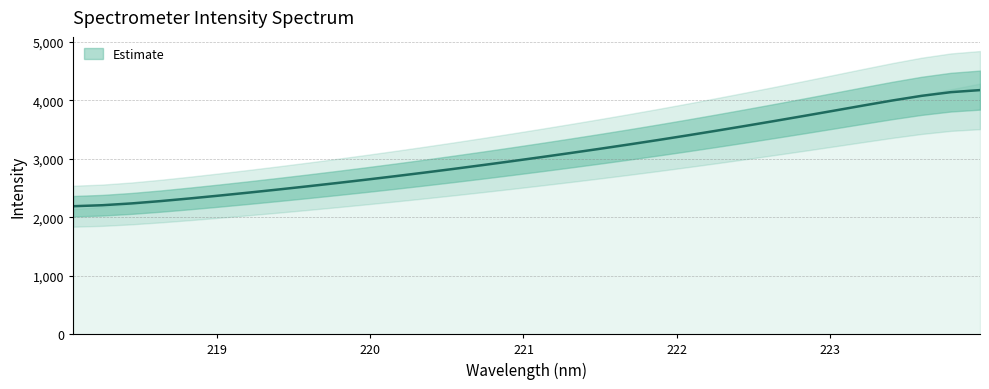

Reading left to right, extract all data points from this chart.

2187.4	2204.6	2235.5	2275.7	2321.2	2369.8	2420.5	2473.0	2527.3	2583.3	2641.1	2700.7	2762.3	2825.8	2891.1	2958.3	3027.1	3097.5	3169.6	3243.7	3320.1	3398.8	3479.7	3562.5	3647.0	3733.0	3820.3	3908.4	3994.9	4074.2	4137.0	4172.3